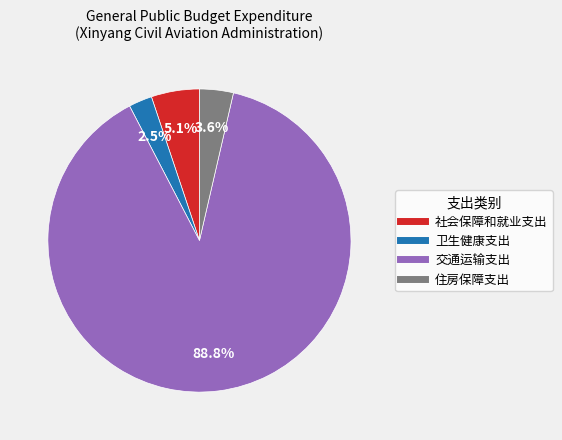

Is it true that 住房保障支出 is 4% of the pie?

True